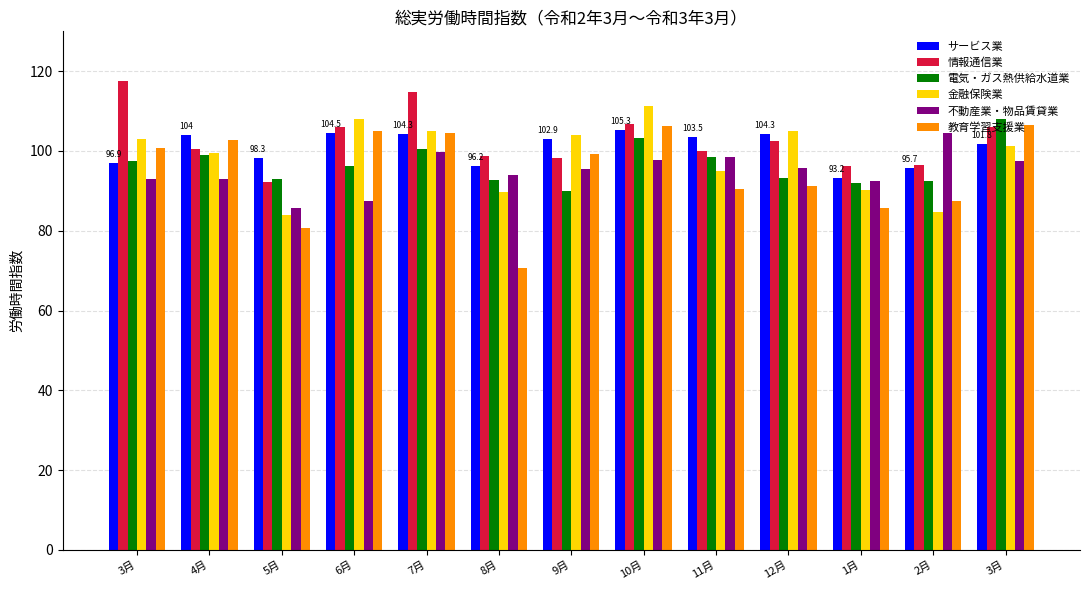

What is the difference between the highest and lowest values at 7月?

15.0